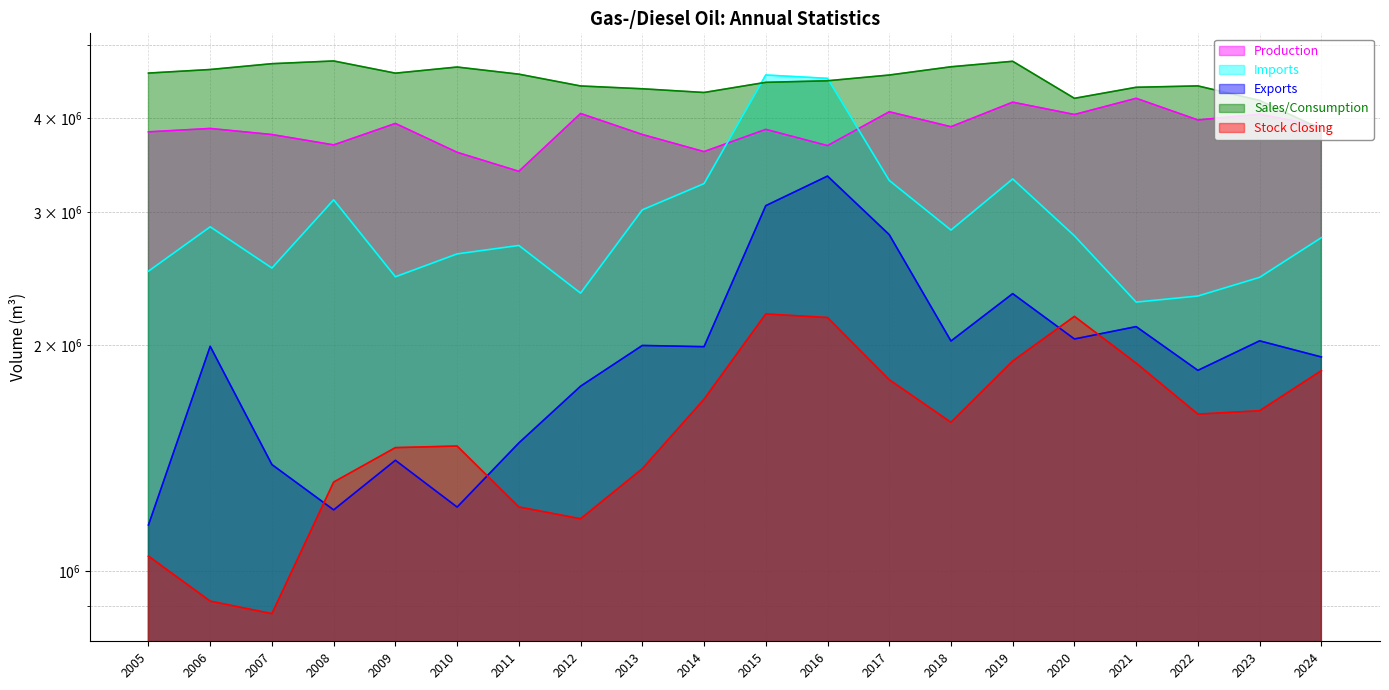

What is the maximum value for Exports?

3352610.0